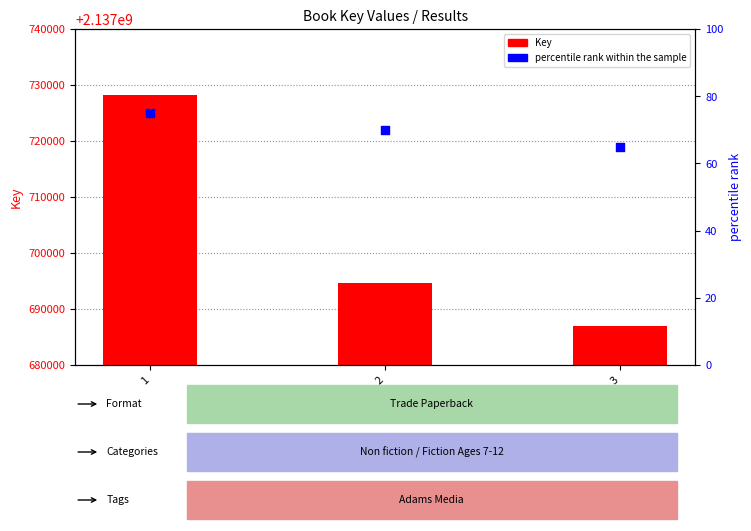

Which series reaches the minimum Y coordinate?

percentile rank within the sample